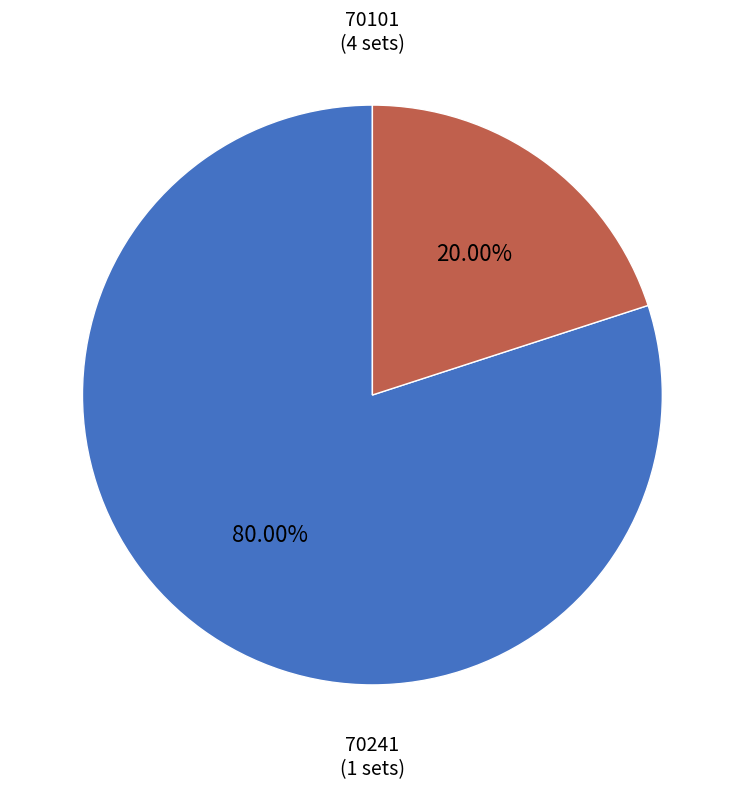

Which slice is the smallest?

70241